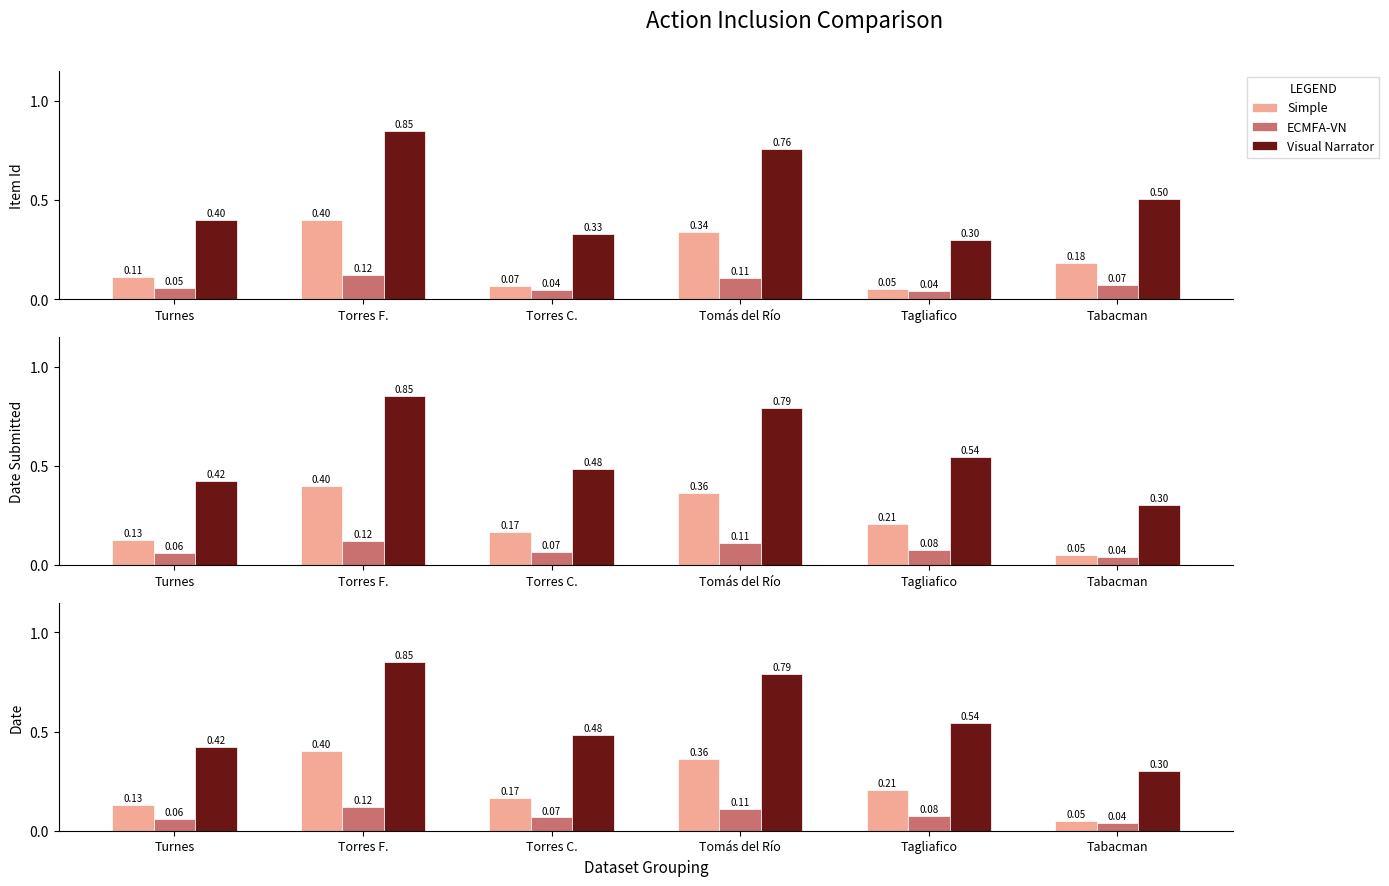

How many ECMFA-VN values are between 0 and 1?

6